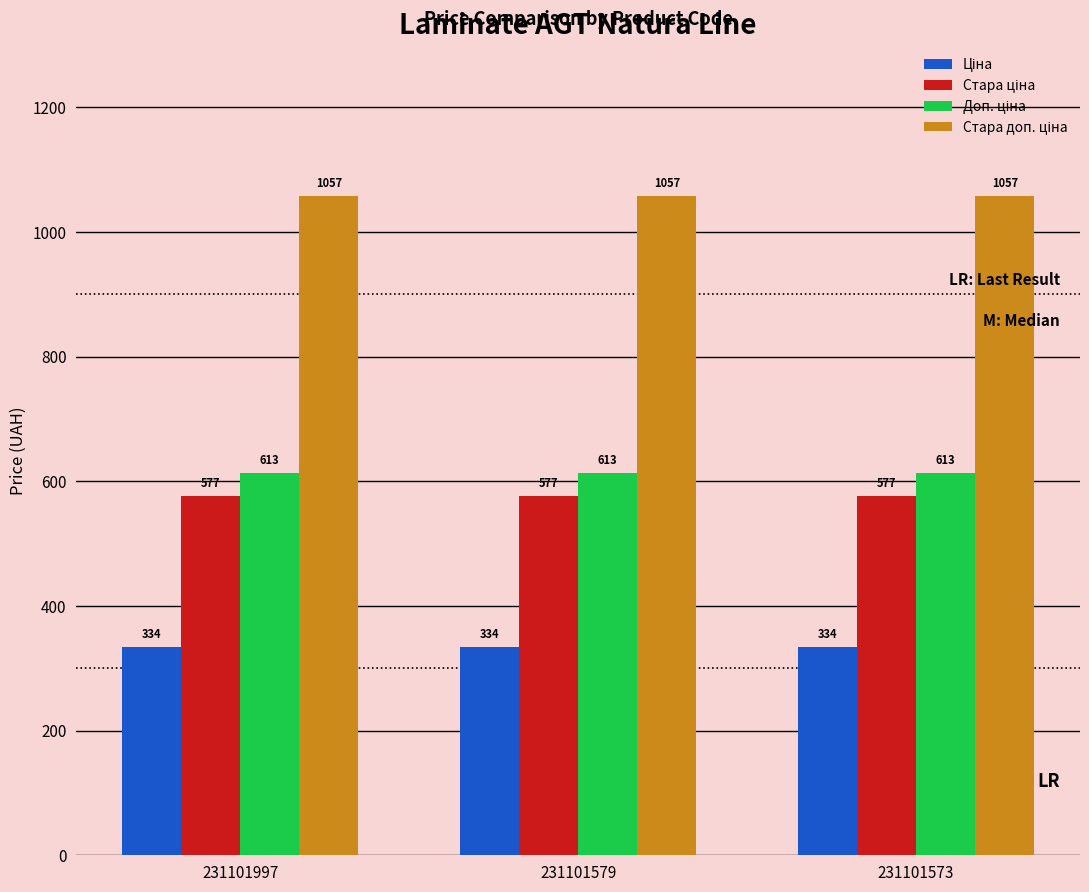

At how many categories does at least one series exceed 462?

3